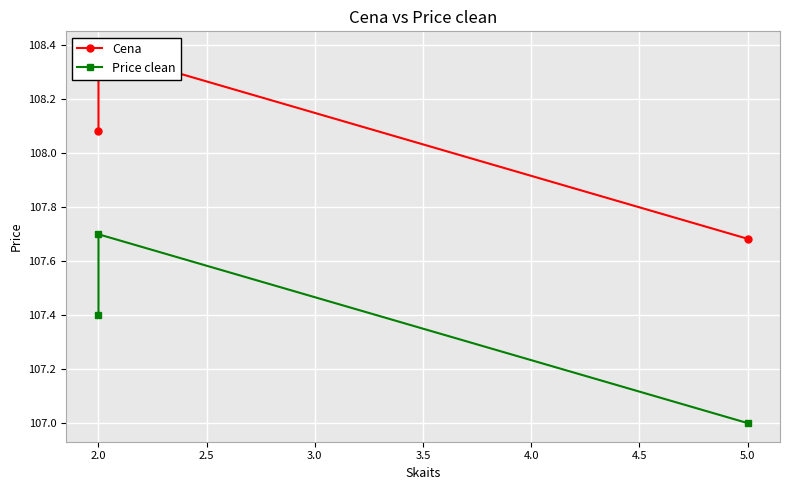

Is this an area chart (filled region under the line)?

No